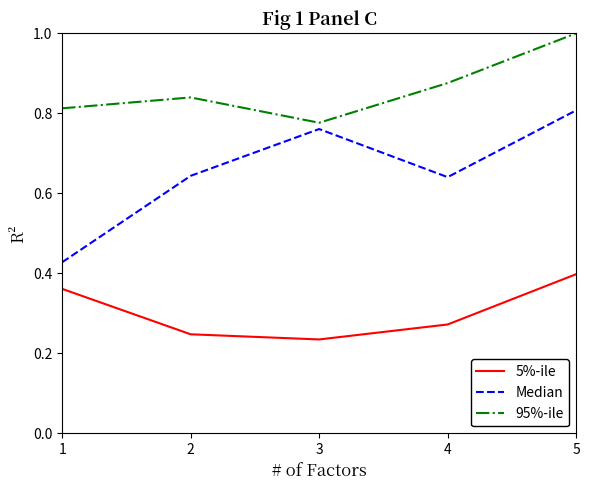

What is the sum of all 5%-ile values?

1.5